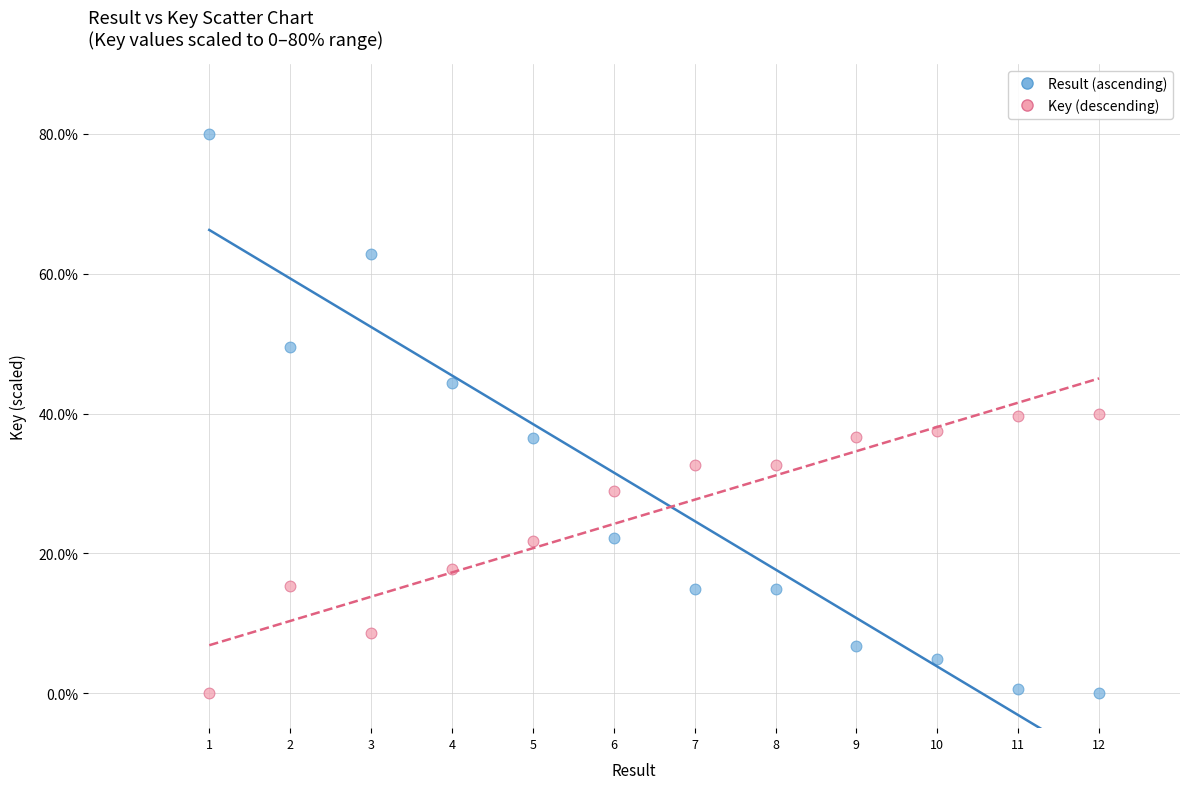

Across all data points, what is the range of X values (max minus min)?

11.0